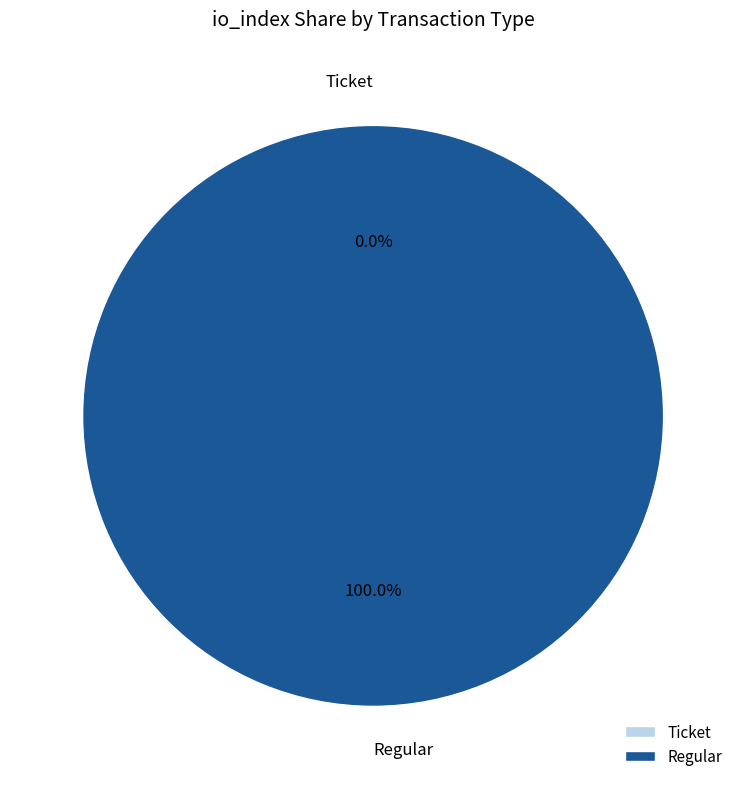

Combined, what portion of the pie is Ticket (io_index=0) and Regular (io_index=71)?

100.0%